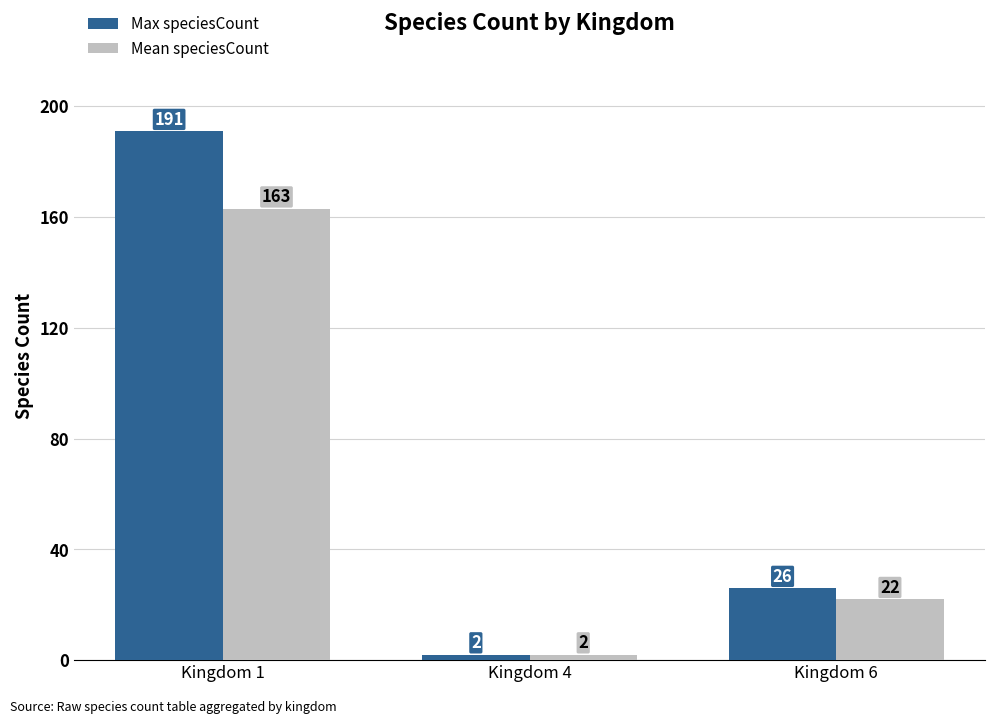

At which label does Mean speciesCount reach its minimum?

Kingdom 4